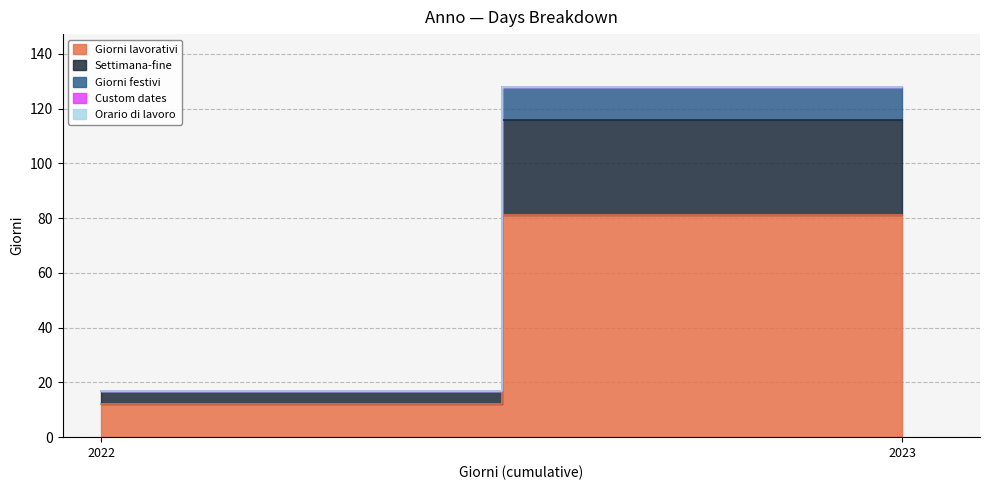

Reading left to right, list all the values displayed in this chart.

Giorni lavorativi: 12	81
Settimana-fine: 5	35
Giorni festivi: 0	12
Custom dates: 0	0
Orario di lavoro: 0	0